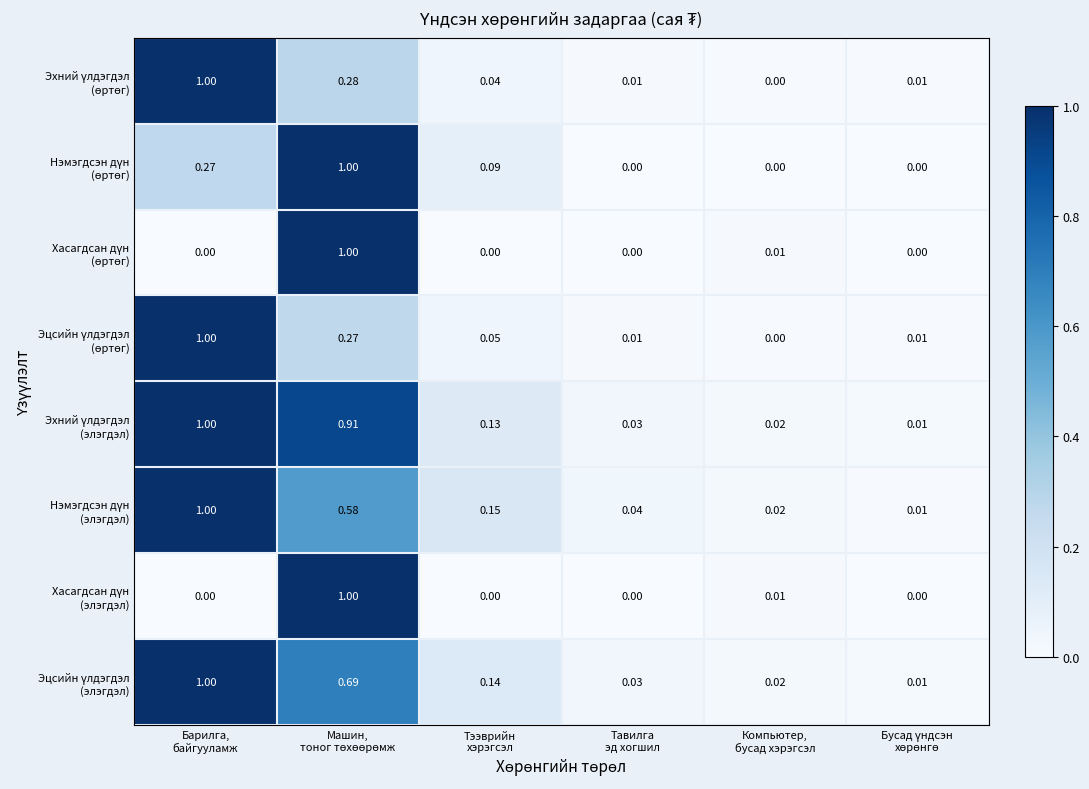

How many distinct data groups are displayed?

8